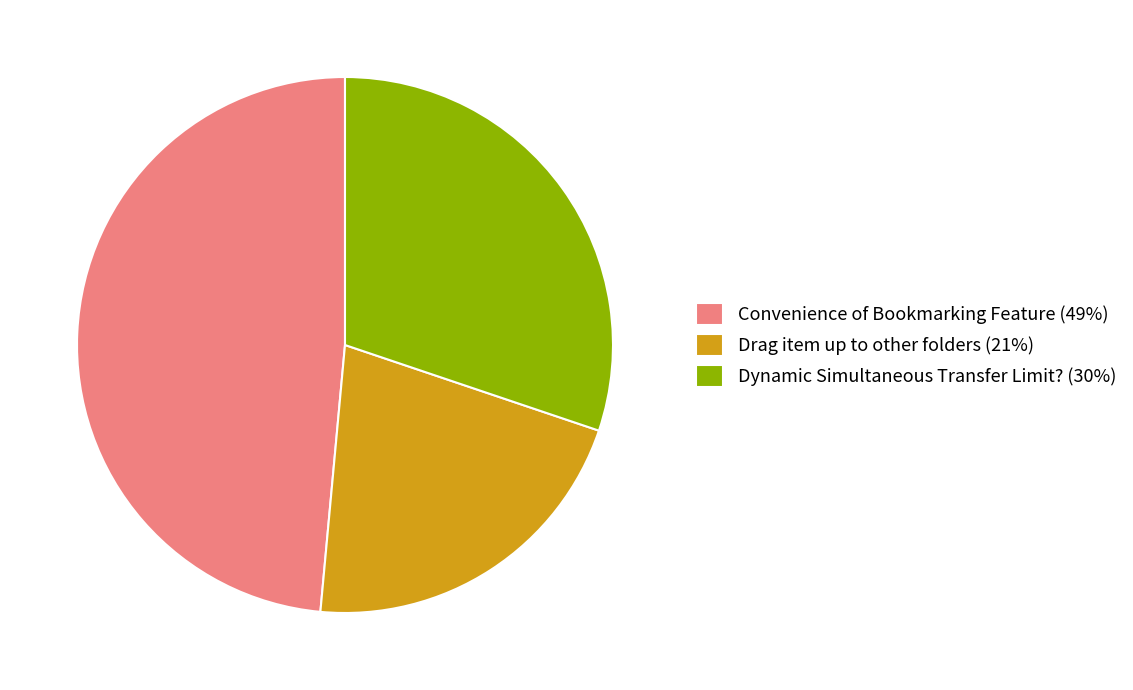

Is there any slice that represents more than half of the pie?

No